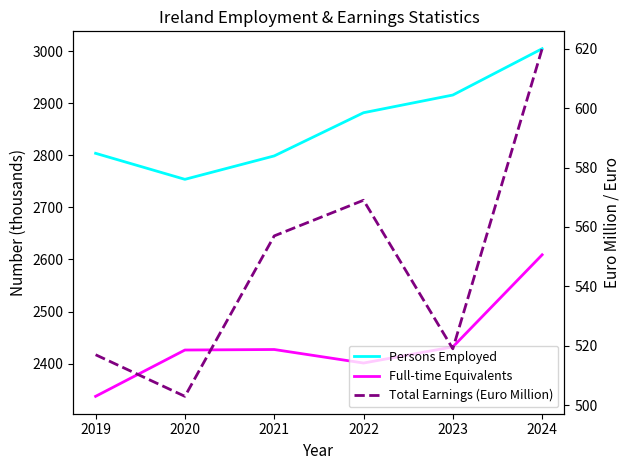

Is it true that Total Earnings (Euro Million) equals 862 at 2020?

False